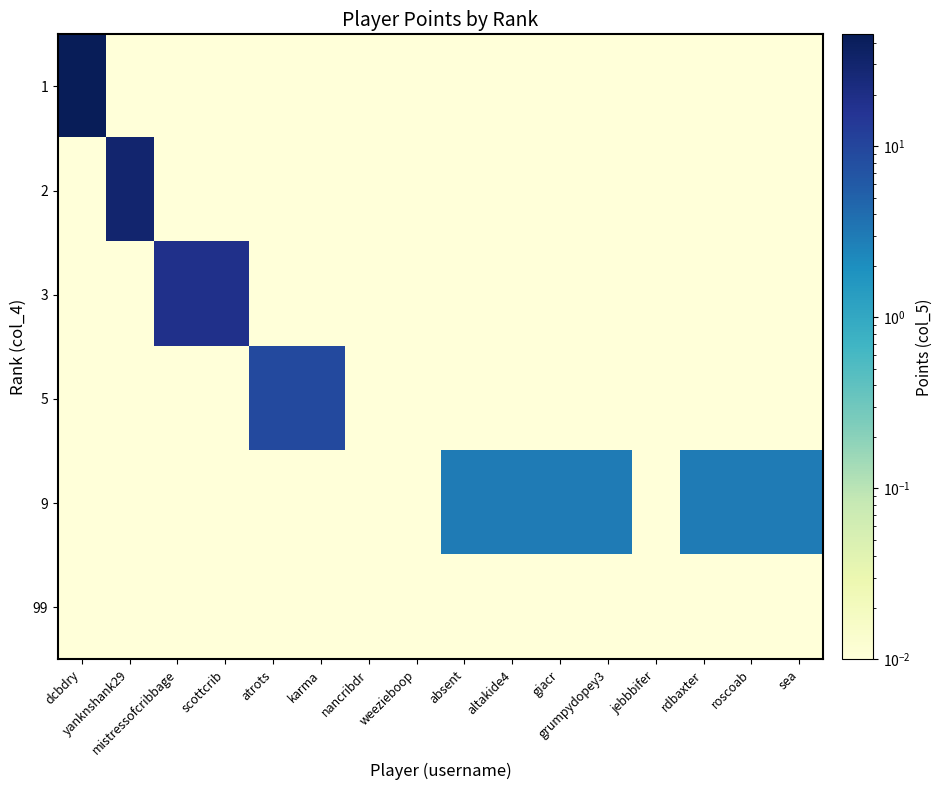

At which category is the sum across all series the highest?

dcbdry